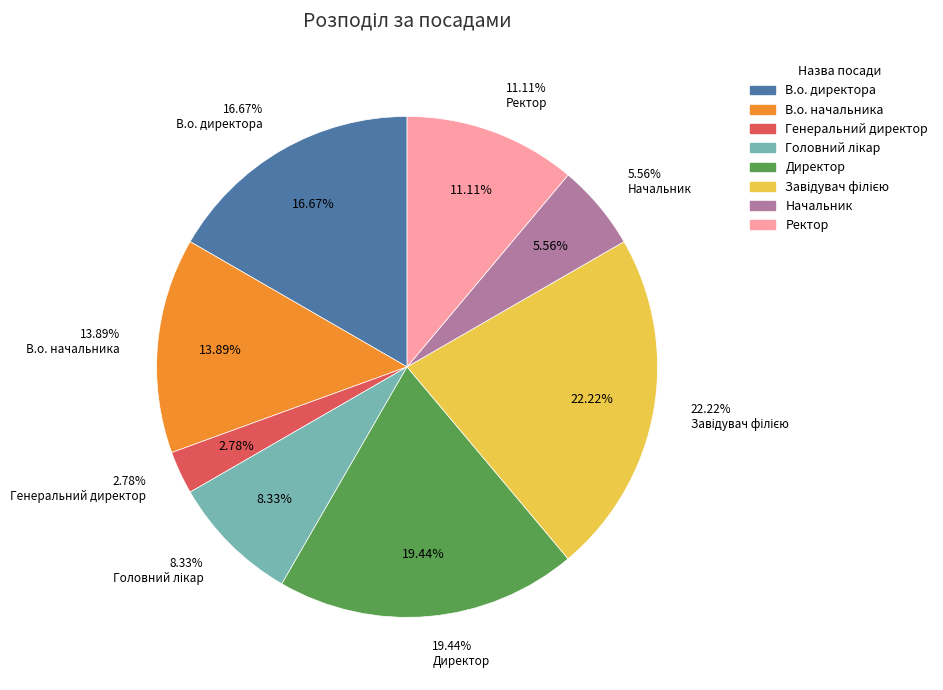

Rank the categories by value from lowest to highest.

Генеральний директор, Начальник, Головний лікар, Ректор, В.о. начальника, В.о. директора, Директор, Завідувач філією